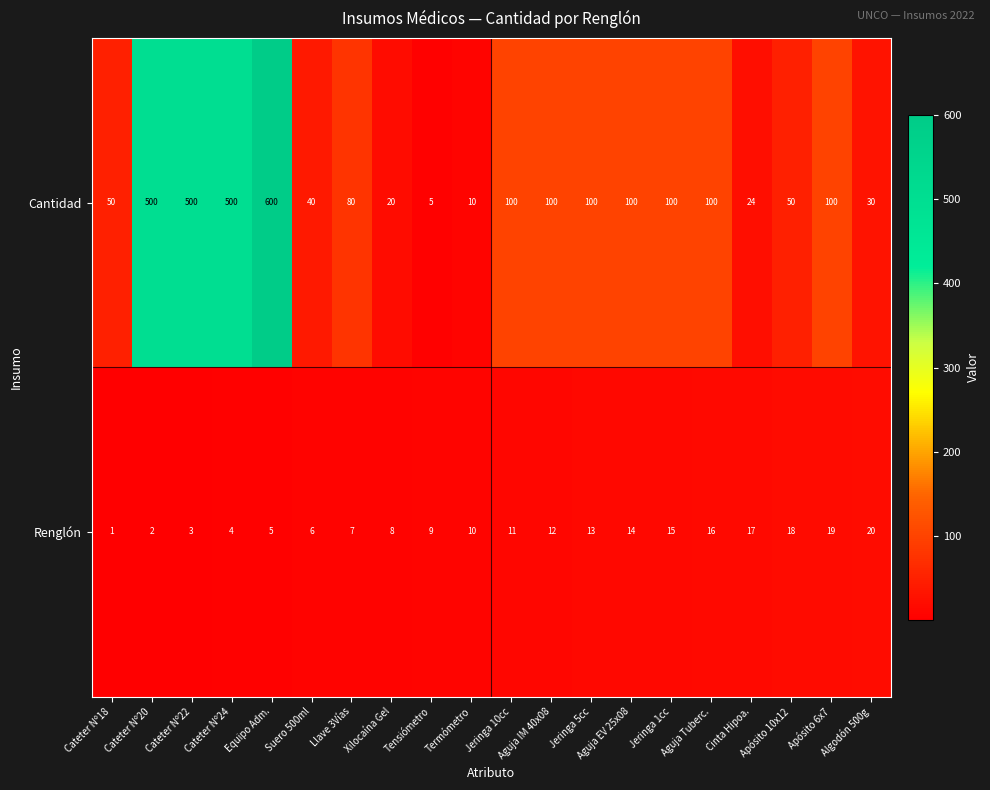

What is the sum of all Cantidad values?

3109